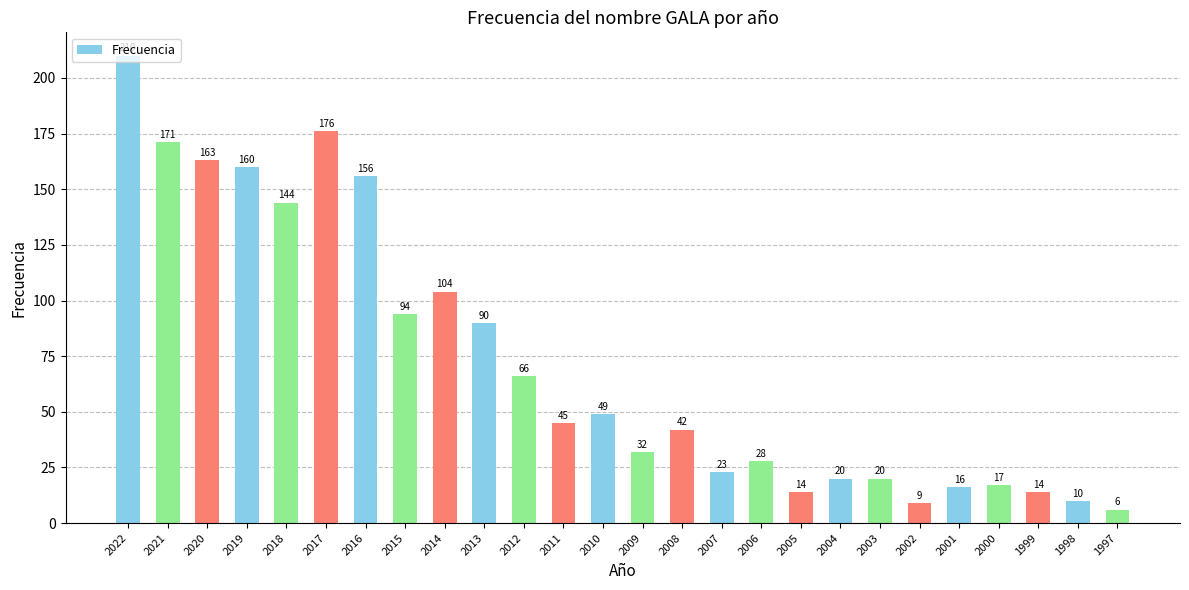

At which label does the data first exceed 45?

2022